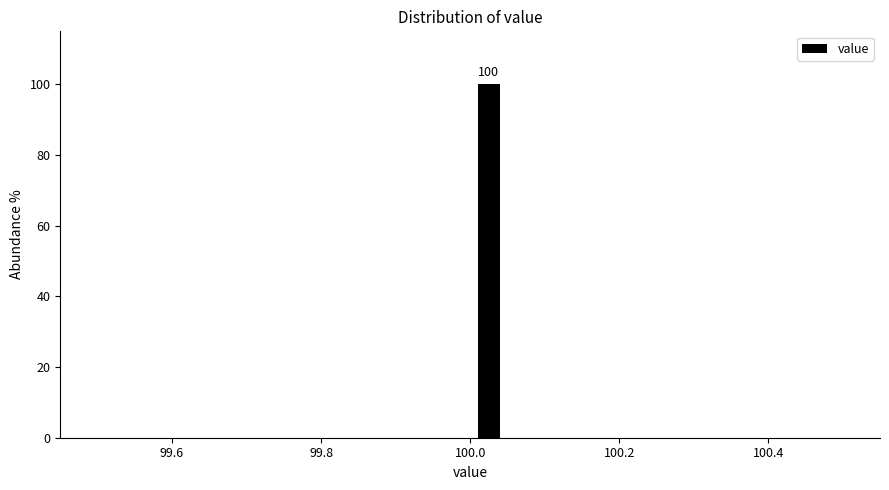

Read against the x-axis, roughly where is the centre of the tallest bar?

100.02